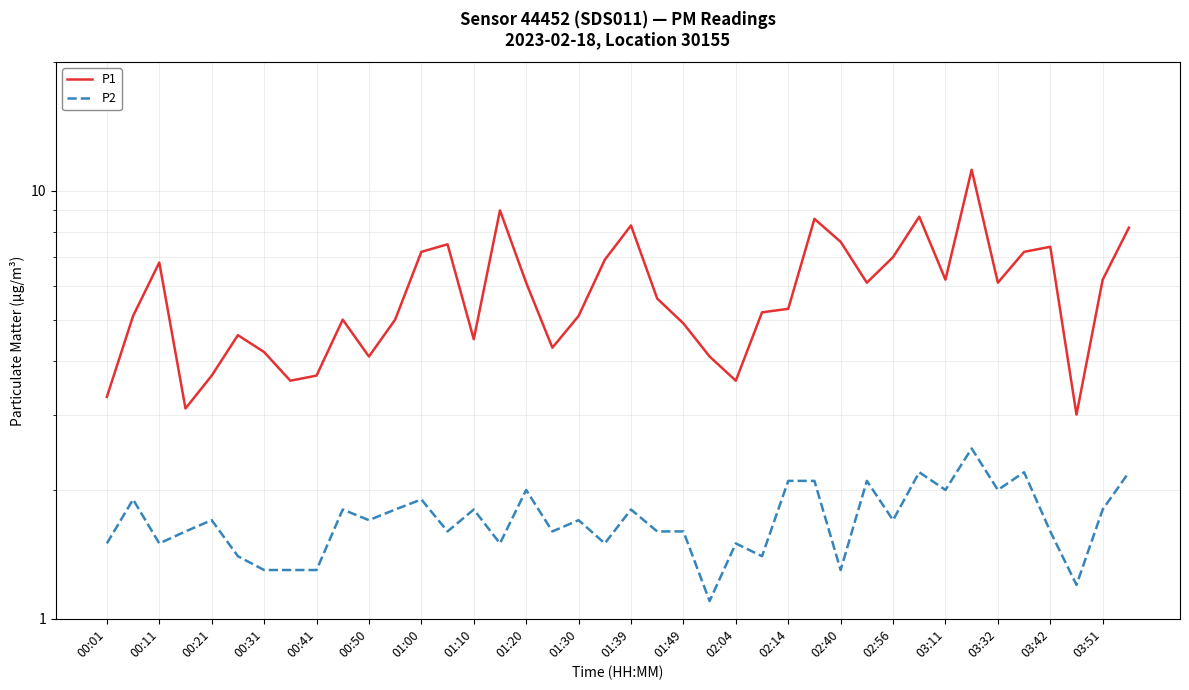

At which category is the sum across all series the highest?

33